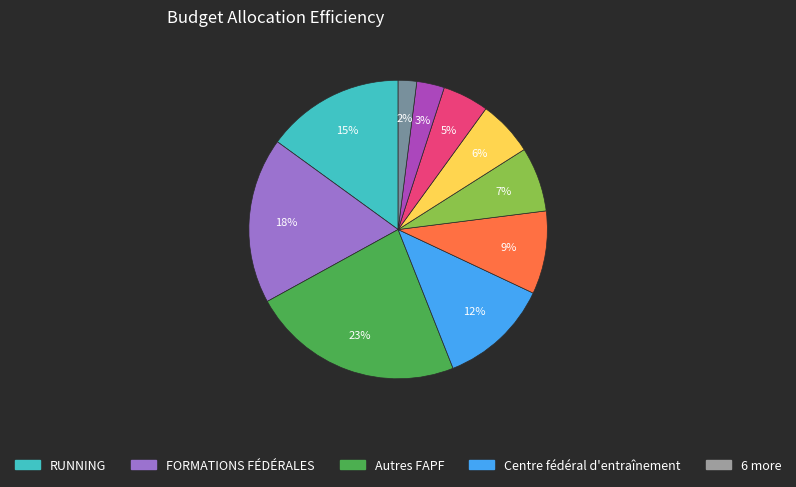

How many slices are in this pie chart?

10